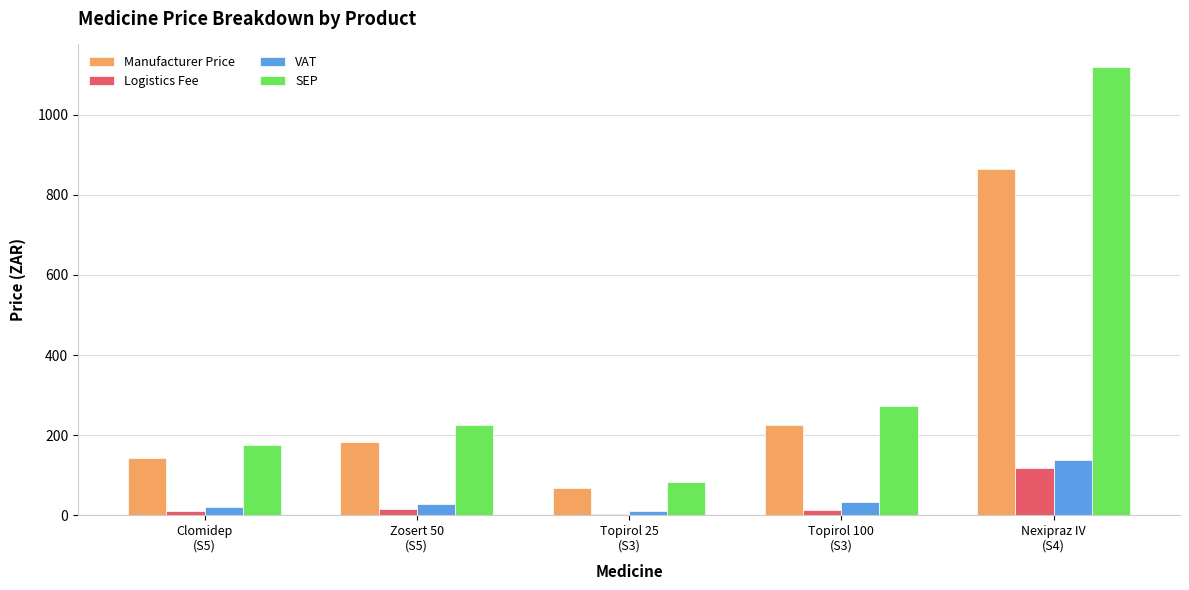

What is the difference between the VAT values at Clomidep
(S5) and Nexipraz IV
(S4)?

116.0